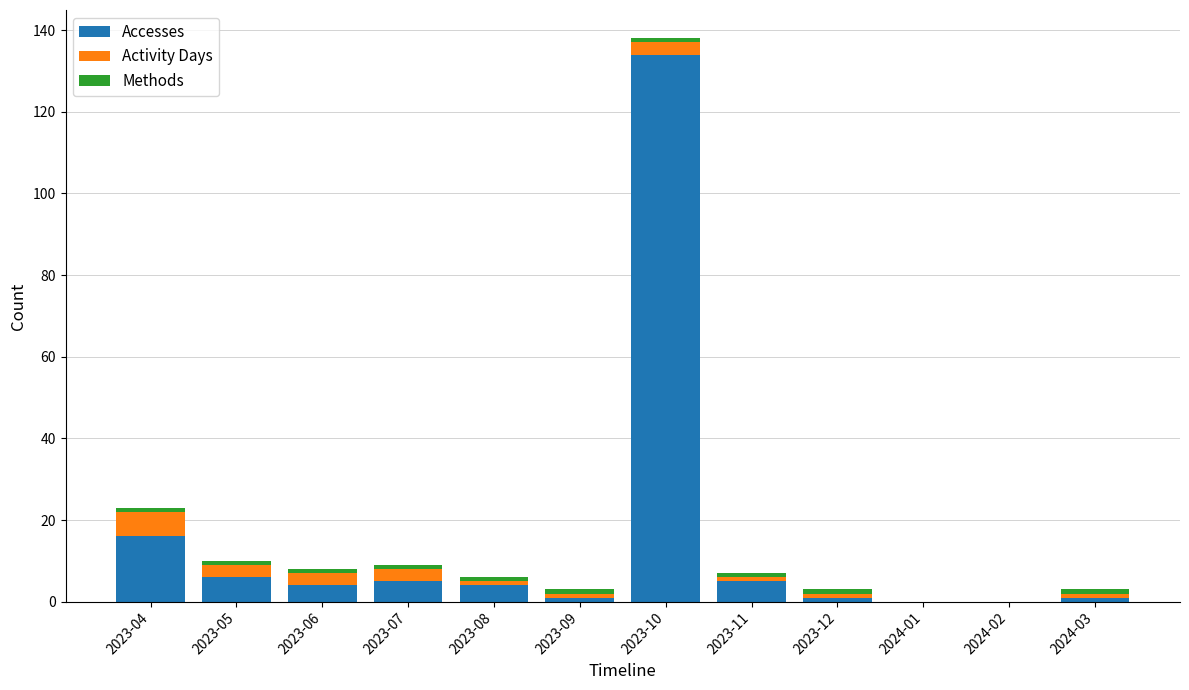

What is the sum of all Accesses values?

177